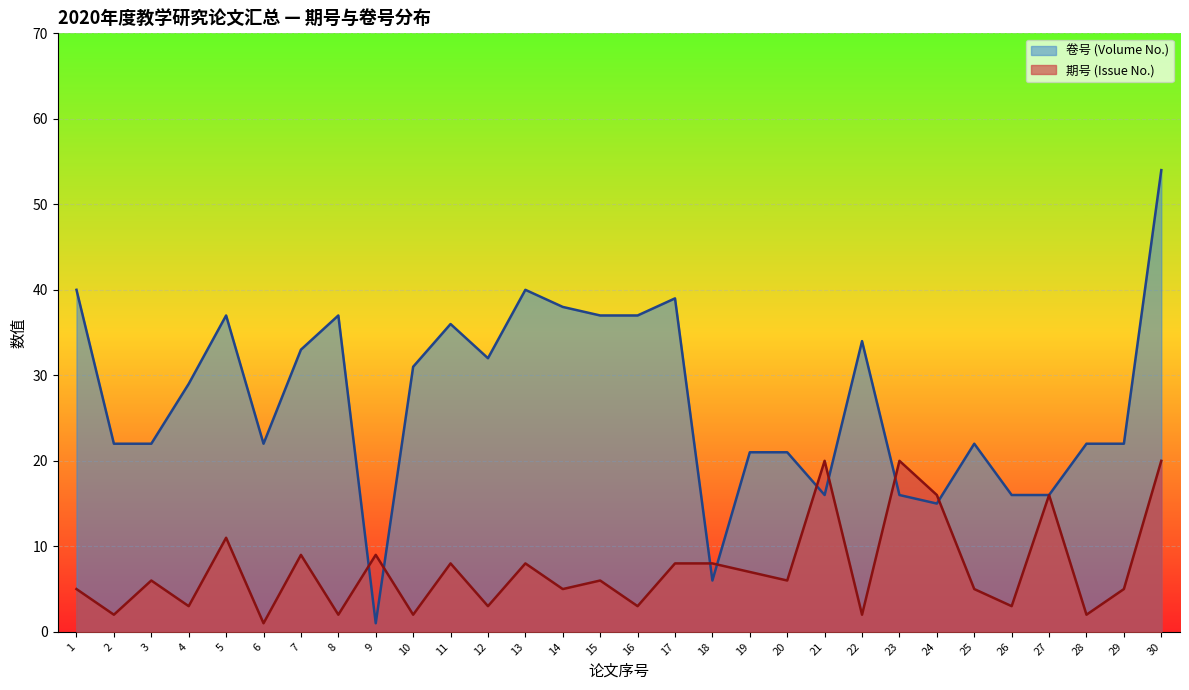

List the labels in order of 卷号 (Volume No.) value, smallest first.

9, 18, 24, 21, 23, 26, 27, 19, 20, 2, 3, 6, 25, 28, 29, 4, 10, 12, 7, 22, 11, 5, 8, 15, 16, 14, 17, 1, 13, 30